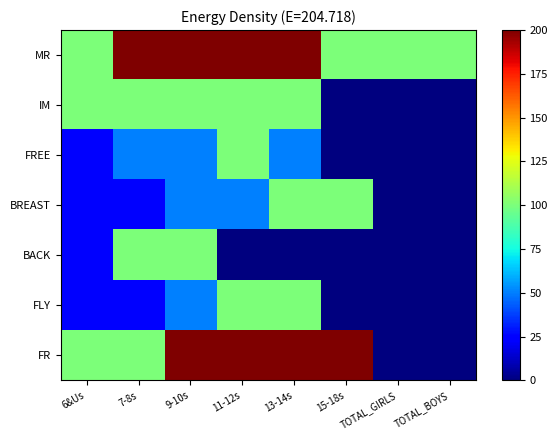

Reading left to right, transcribe all the data shown in this chart.

MR: 6&Us=100	7-8s=200	9-10s=200	11-12s=200	13-14s=200	15-18s=100	TOTAL_GIRLS=100	TOTAL_BOYS=100
IM: 6&Us=100	7-8s=100	9-10s=100	11-12s=100	13-14s=100	15-18s=0	TOTAL_GIRLS=0	TOTAL_BOYS=0
FREE: 6&Us=25	7-8s=50	9-10s=50	11-12s=100	13-14s=50	15-18s=0	TOTAL_GIRLS=0	TOTAL_BOYS=0
BREAST: 6&Us=25	7-8s=25	9-10s=50	11-12s=50	13-14s=100	15-18s=100	TOTAL_GIRLS=0	TOTAL_BOYS=0
BACK: 6&Us=25	7-8s=100	9-10s=100	11-12s=0	13-14s=0	15-18s=0	TOTAL_GIRLS=0	TOTAL_BOYS=0
FLY: 6&Us=25	7-8s=25	9-10s=50	11-12s=100	13-14s=100	15-18s=0	TOTAL_GIRLS=0	TOTAL_BOYS=0
FR: 6&Us=100	7-8s=100	9-10s=200	11-12s=200	13-14s=200	15-18s=200	TOTAL_GIRLS=0	TOTAL_BOYS=0